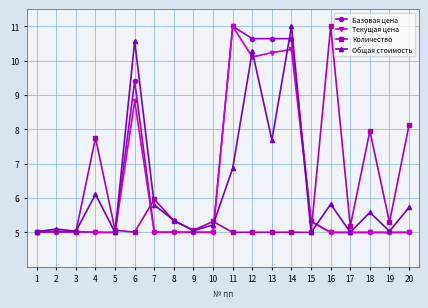

Between 11 and 19, which series saw the biggest shift?

Базовая цена